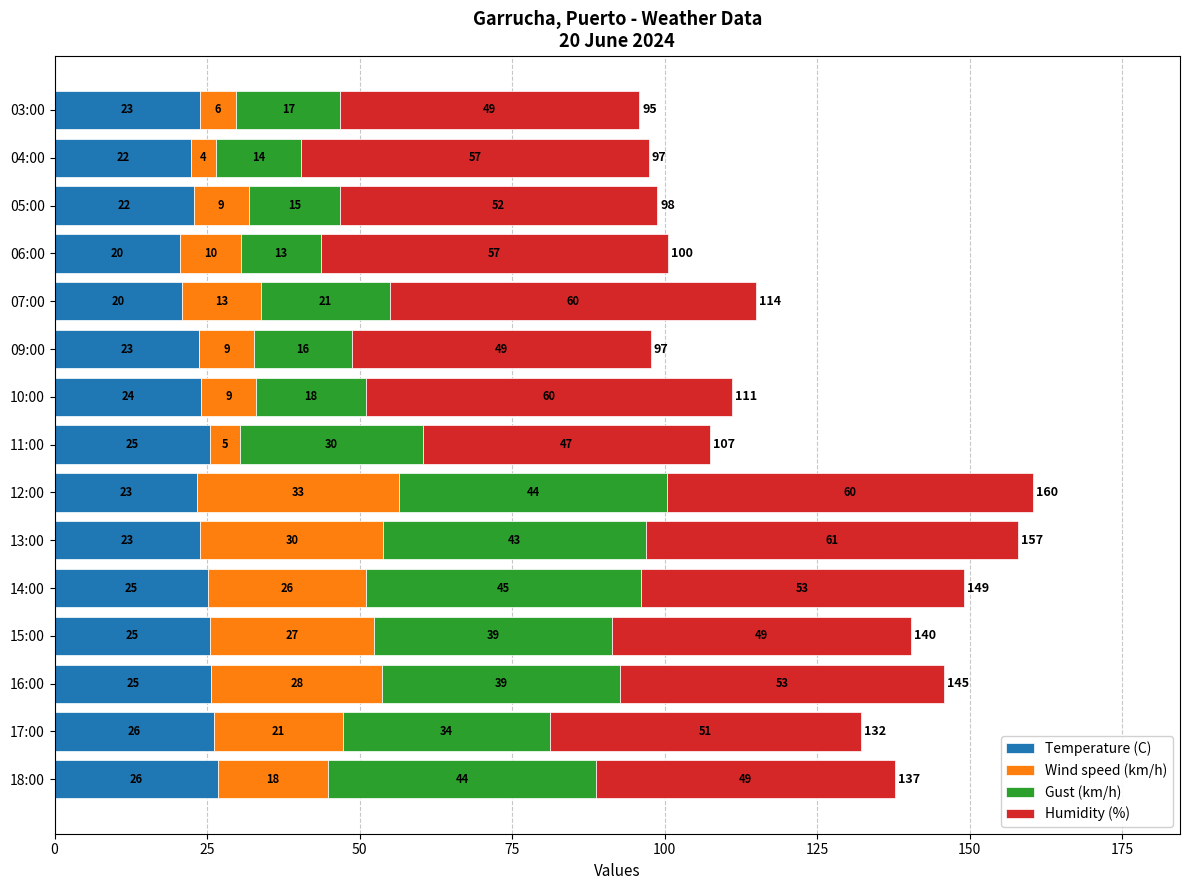

How many categories are shown in the chart?

15